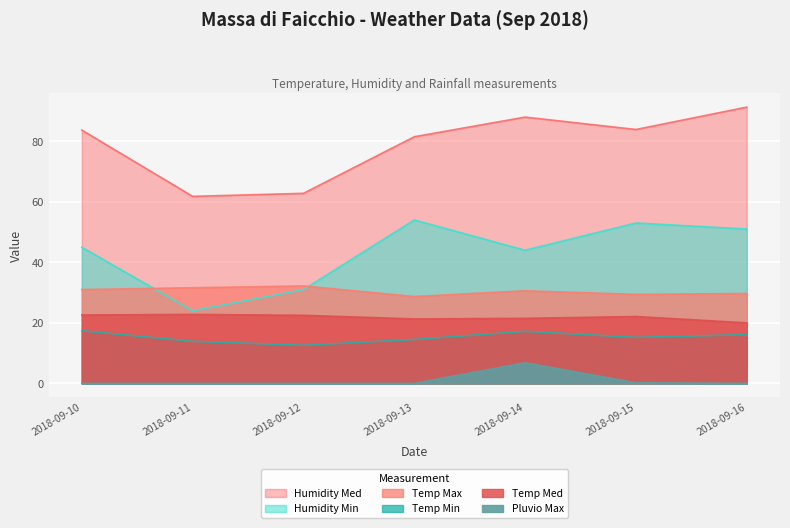

What is the difference between the highest and lowest values at 2018-09-16?

91.3